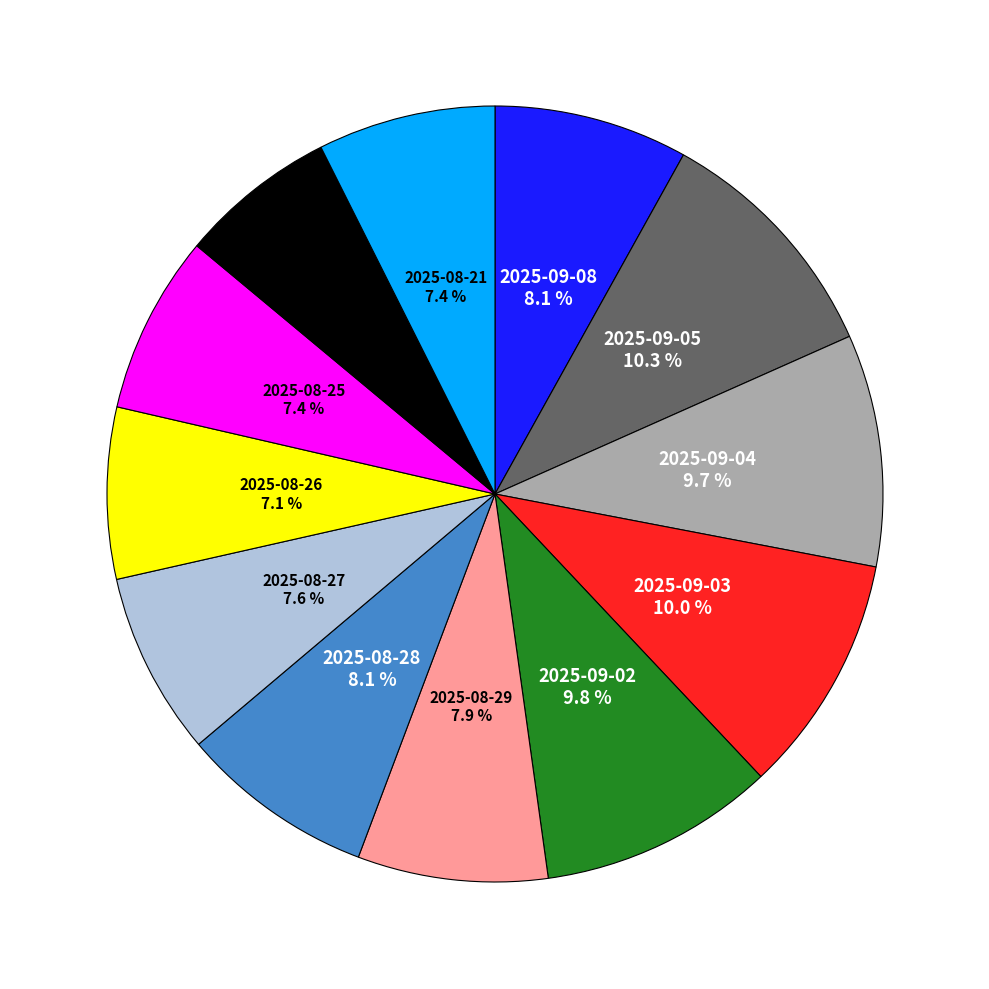

Is there a majority slice in this chart?

No